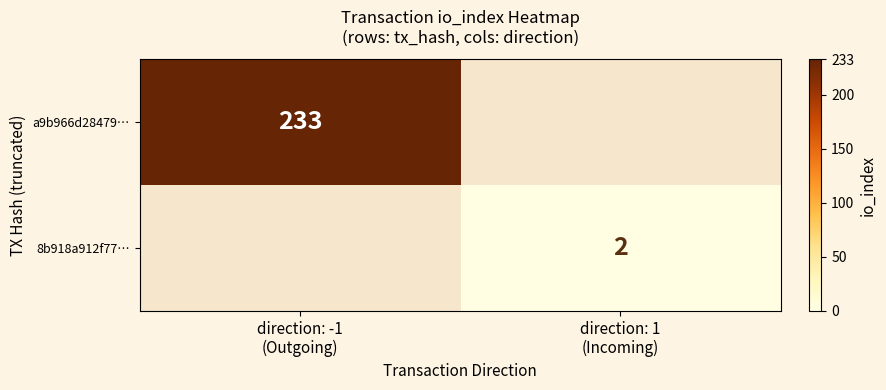

Which label corresponds to the largest value in the chart?

direction: -1
(Outgoing)